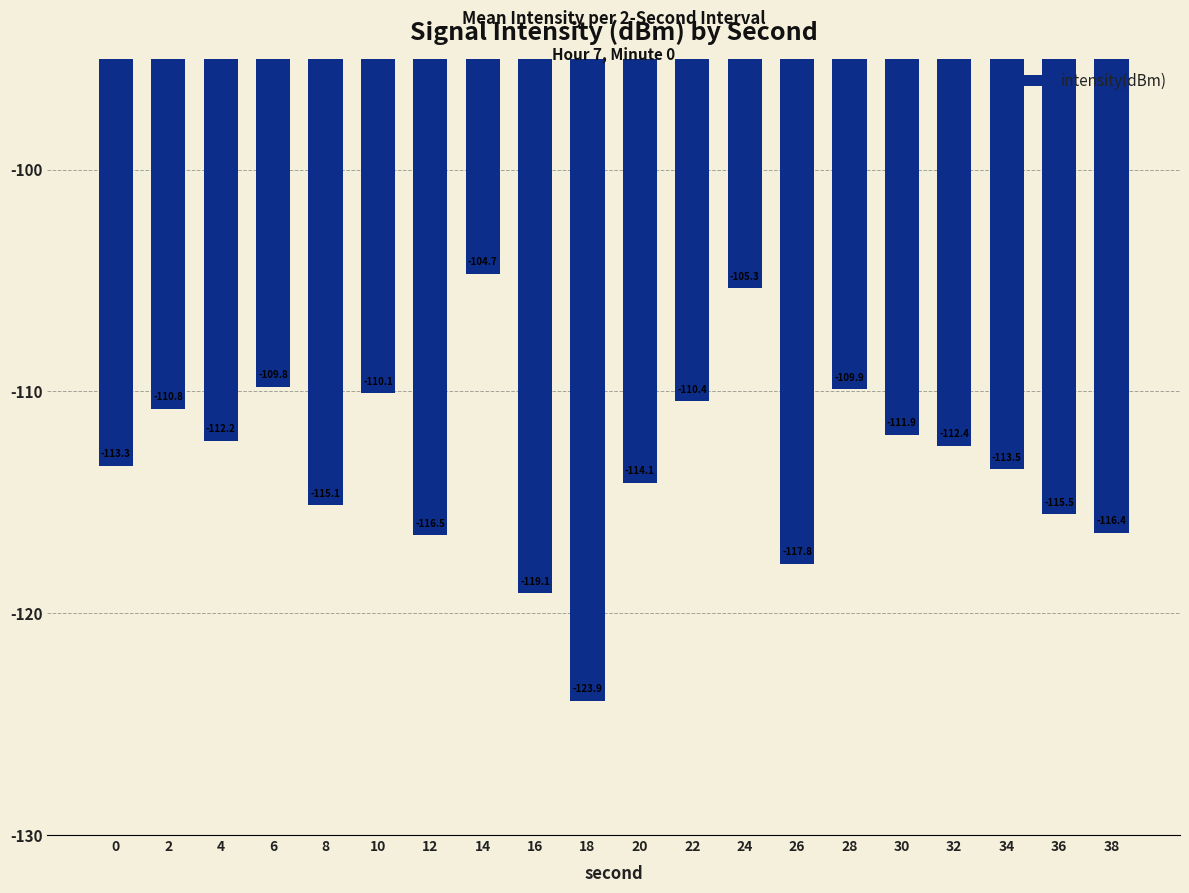

What is the difference between the values at 14 and 6?

5.1